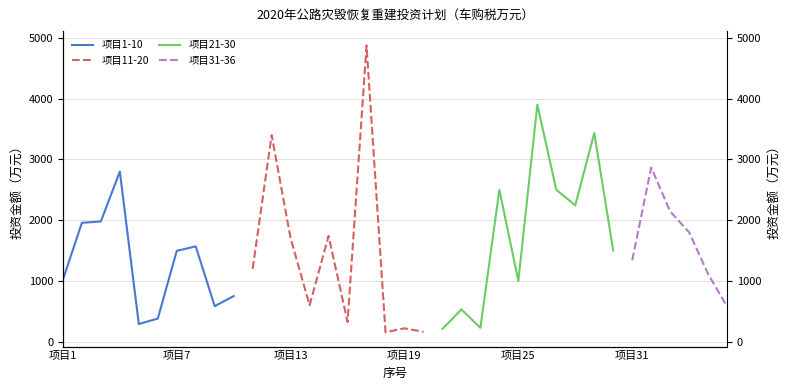

How many times do 11-20 and 21-30 cross each other?

5